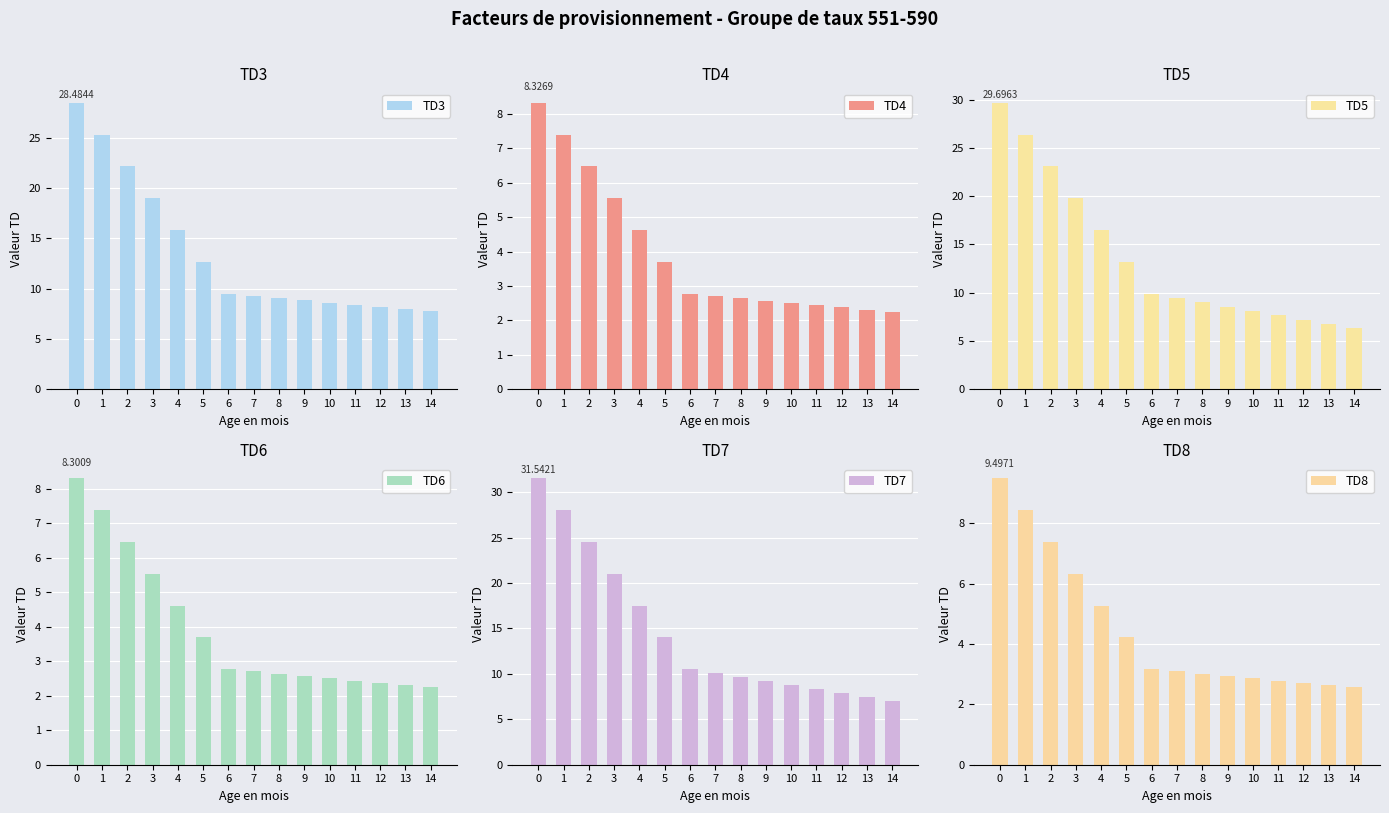

How many bars are there in total?

90